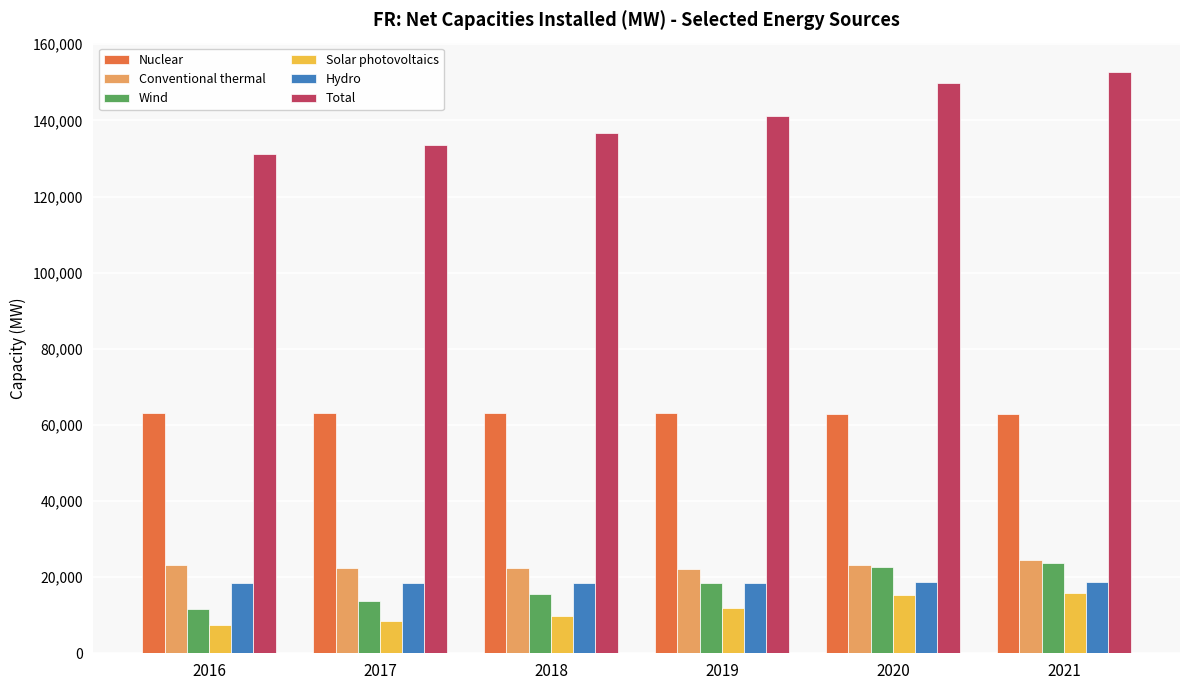

At how many categories does at least one series exceed 85660?

6